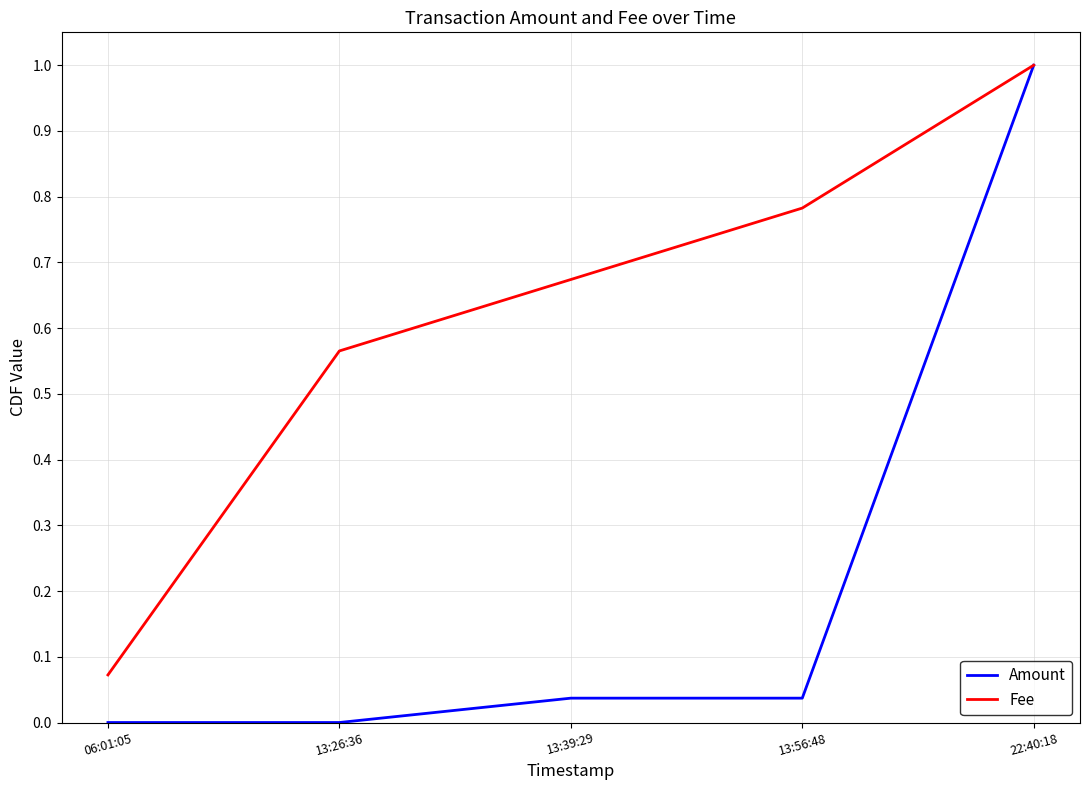

Between 06:01:05 and 13:56:48, which series saw the biggest shift?

Fee